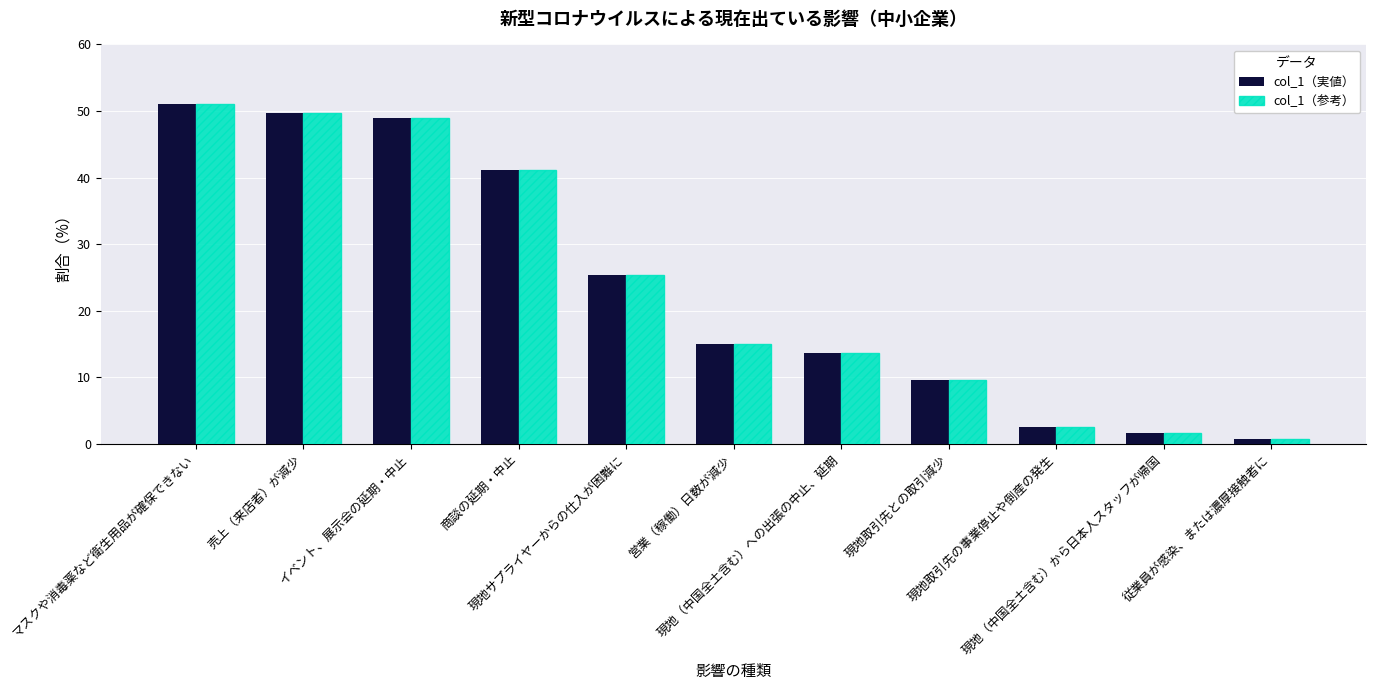

What is the label of the 10th bar from the left?

現地（中国全土含む）から日本人スタッフが帰国